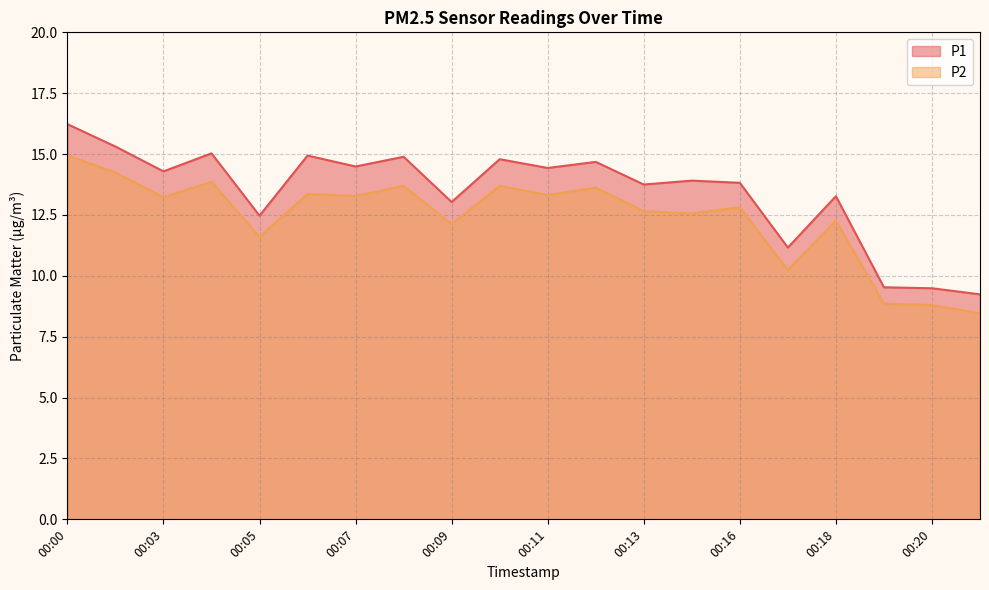

Rank the series by their average value, from lowest to highest.

P2, P1